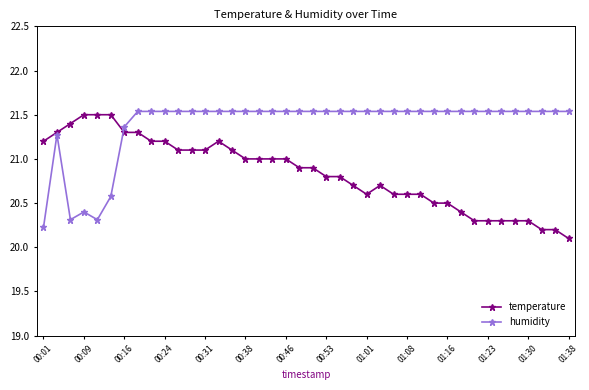

What is the minimum value shown in the chart?

20.1